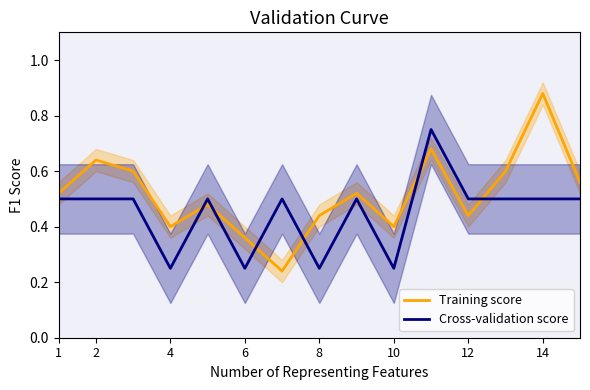

What is the value of the Training score point at the 5th from the left?

0.5